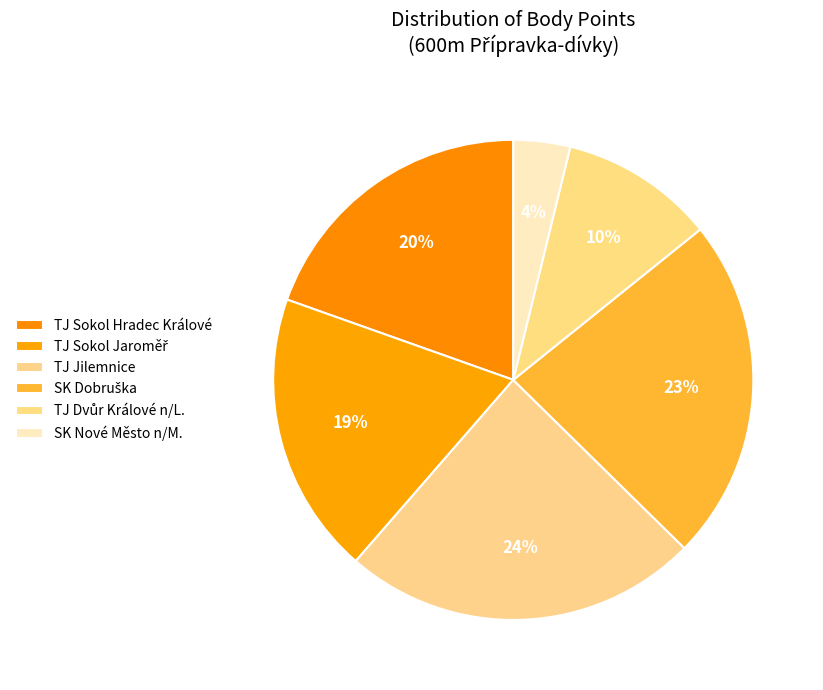

Count the number of slices in the pie.

6